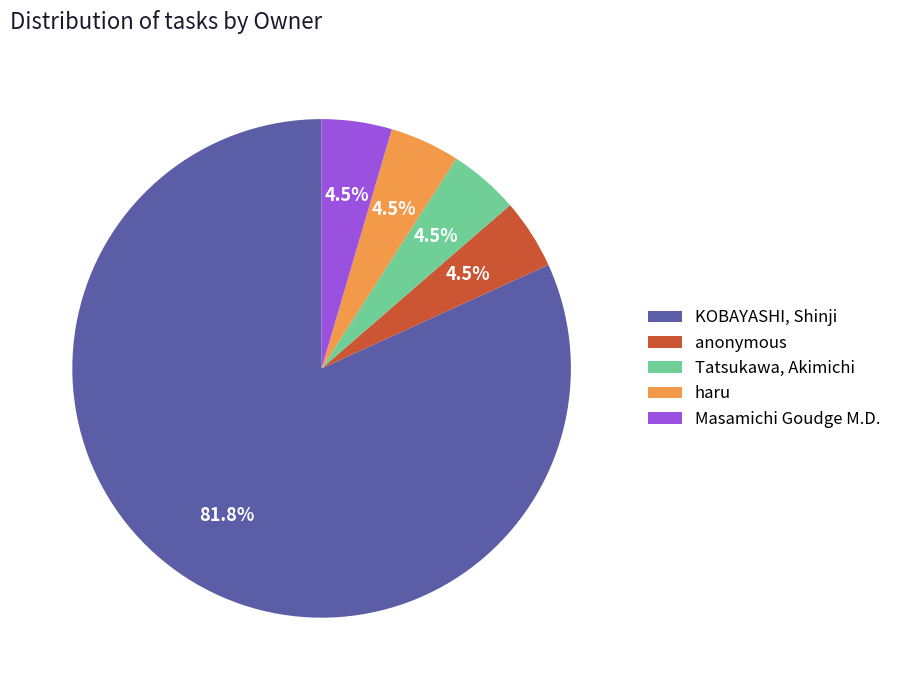

How much of the chart is everything except Tatsukawa, Akimichi?

95.5%